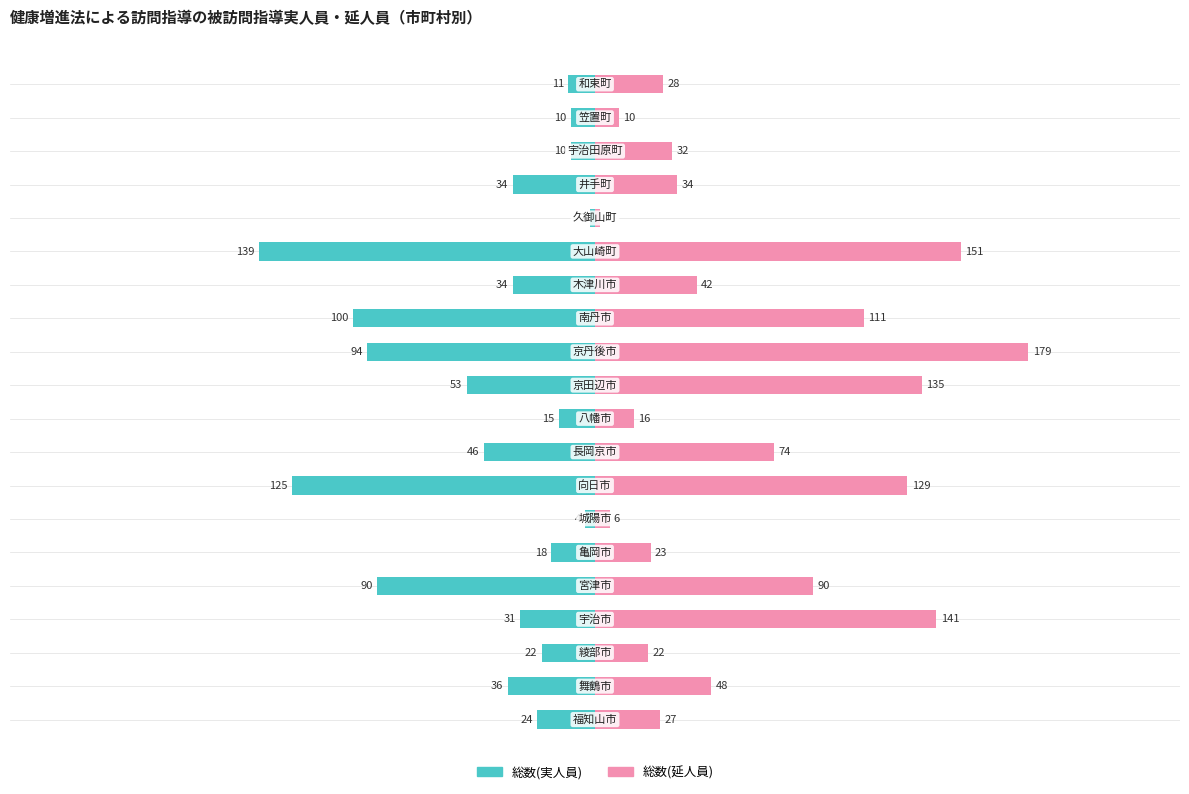

What is the smallest value displayed?

-139